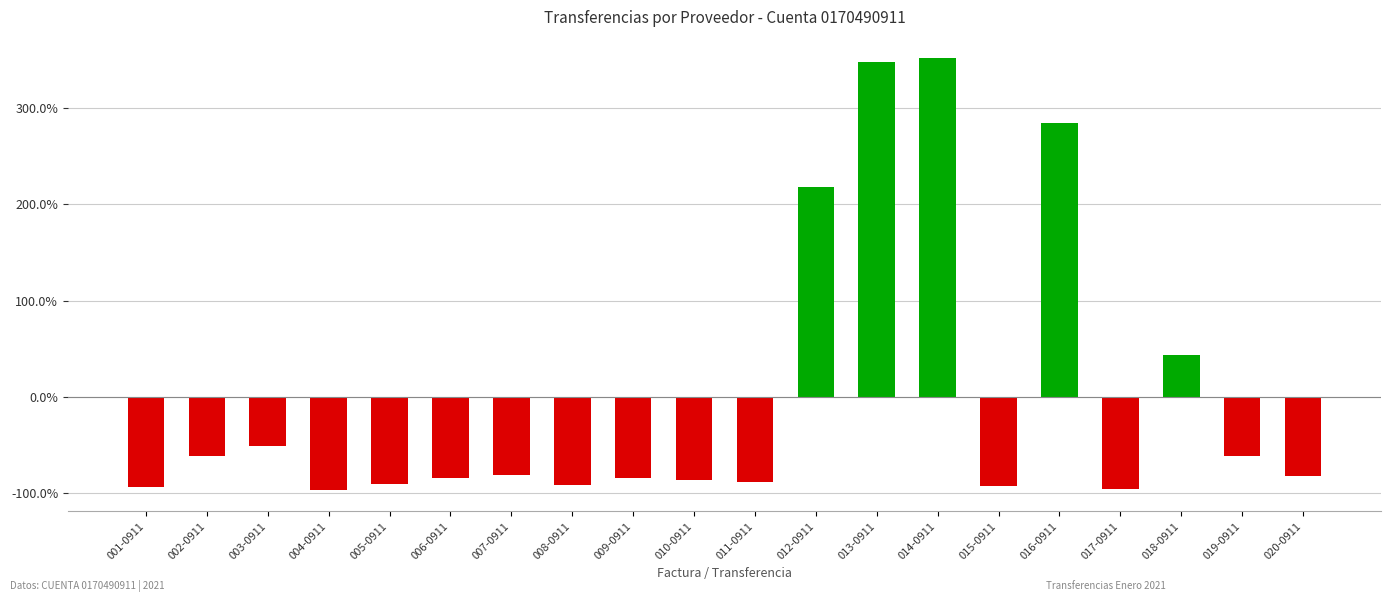

Are the bars horizontal?

No